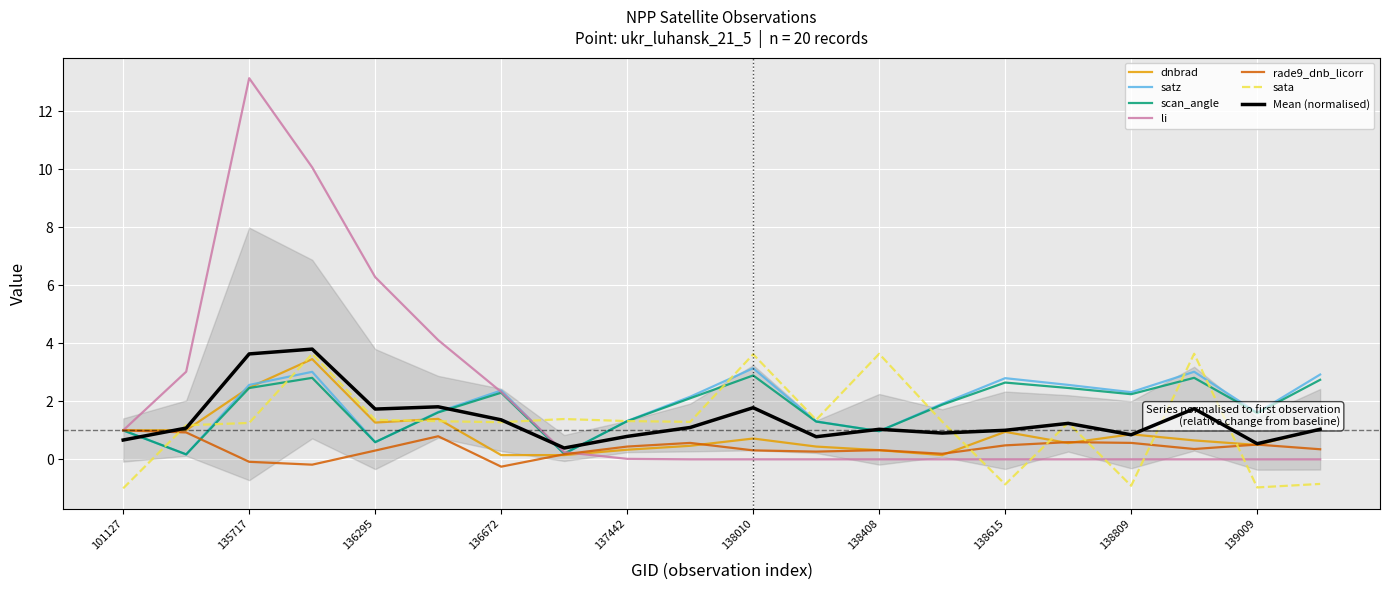

Reading right to left, what are all the values shown in this chart?

dnbrad: 1.1	0.5	0.7	0.9	0.6	0.9	0.1	0.3	0.4	0.7	0.5	0.3	0.1	0.1	1.4	1.3	3.5	2.5	1.0	1.0
satz: 2.9	1.6	3.0	2.3	2.6	2.8	1.9	1.0	1.3	3.1	2.2	1.3	0.2	2.4	1.6	0.6	3.0	2.6	0.2	1.0
scan_angle: 2.7	1.6	2.8	2.2	2.5	2.6	1.9	1.0	1.3	2.9	2.1	1.3	0.2	2.3	1.6	0.6	2.8	2.5	0.2	1.0
li: 0.0	0.0	0.0	0.0	0.0	0.0	0.0	0.0	0.0	0.0	0.0	0.0	0.2	2.3	4.1	6.3	10.1	13.1	3.0	1.0
rade9_dnb_licorr: 0.3	0.5	0.4	0.6	0.6	0.5	0.2	0.3	0.3	0.3	0.6	0.4	0.2	-0.3	0.8	0.3	-0.2	-0.1	0.9	1.0
sata: -0.8	-1.0	3.6	-0.9	1.3	-0.9	1.3	3.6	1.4	3.6	1.3	1.3	1.4	1.3	1.3	1.4	3.6	1.3	1.2	-1.0